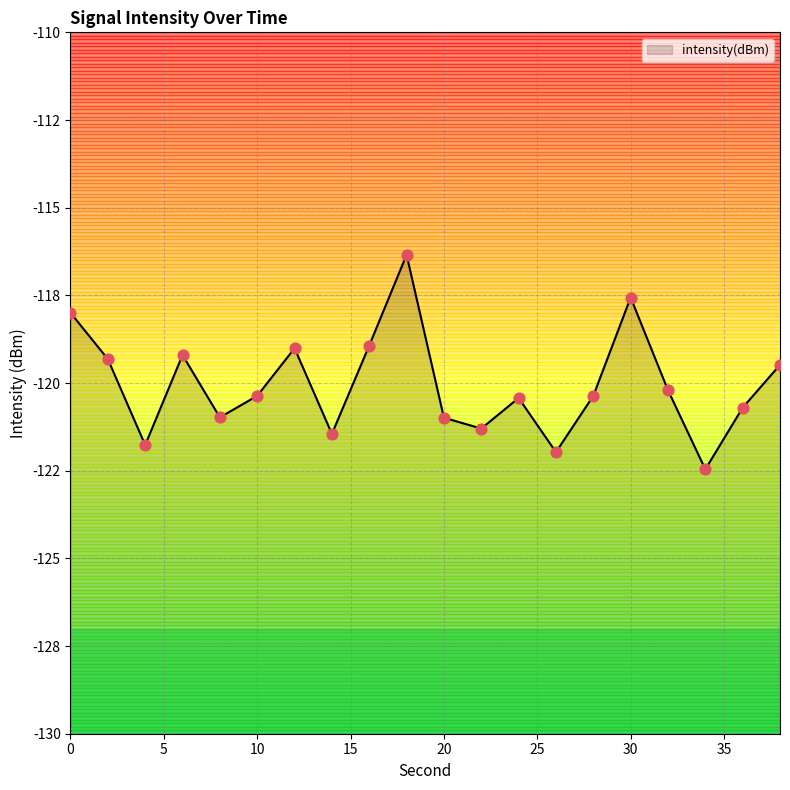

What is the change in value from 36 to 38?

+1.2